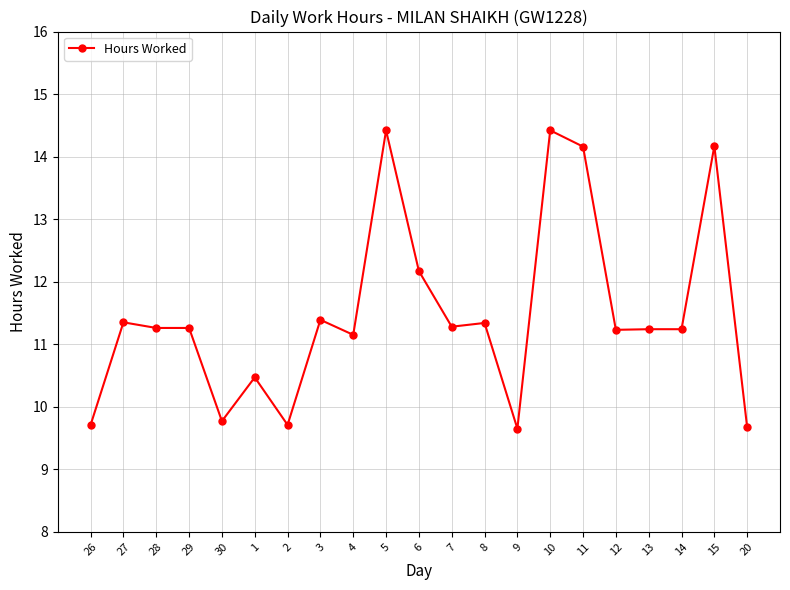

At which category does the data reach its first local peak?

27